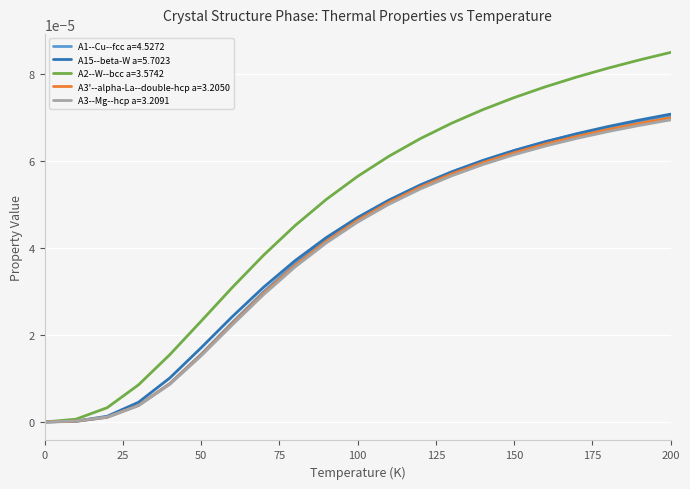

Which series has the widest spread of values?

A2--W--bcc a=3.5742